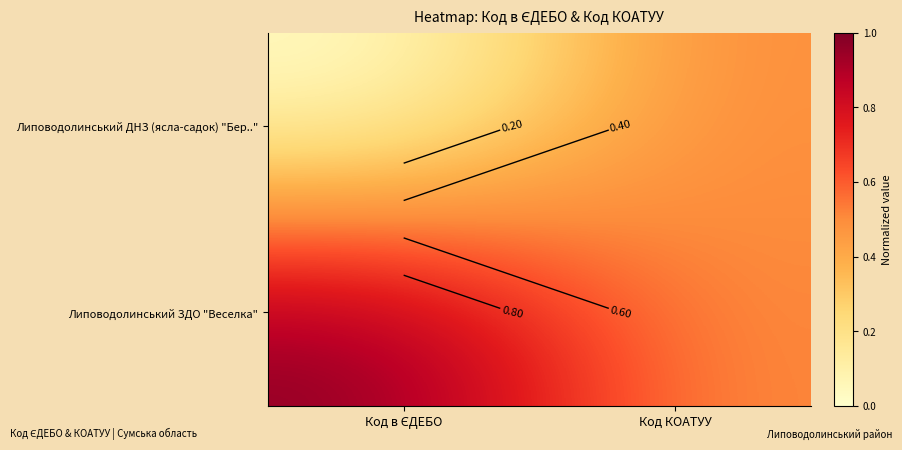

The value of Липоводолинський ЗДО "Веселка" at Код в ЄДЕБО is 0.5. True or false?

False